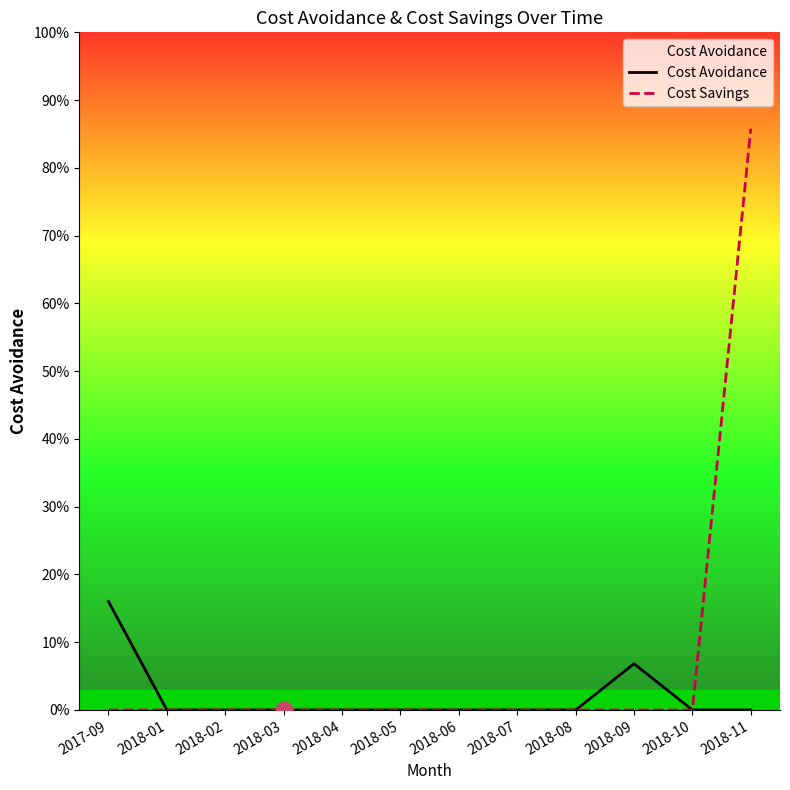

What is the label of the 10th point from the left?

2018-09